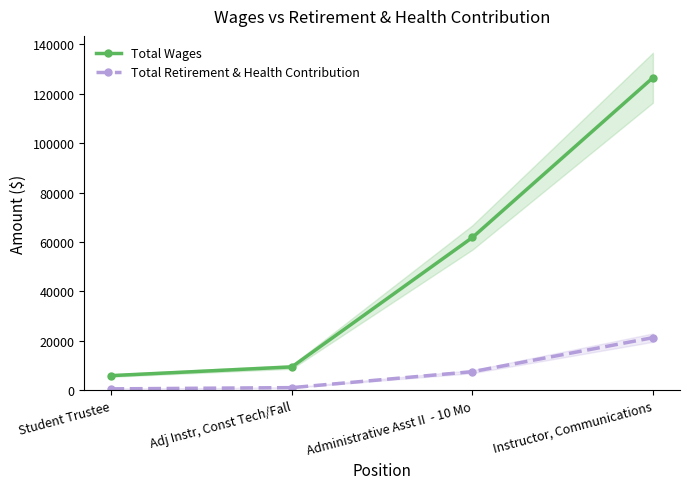

Reading left to right, extract all data points from this chart.

Total Wages: 5945	9466	61845	126512
Total Retirement & Health Contribution: 578	1081	7537	21306